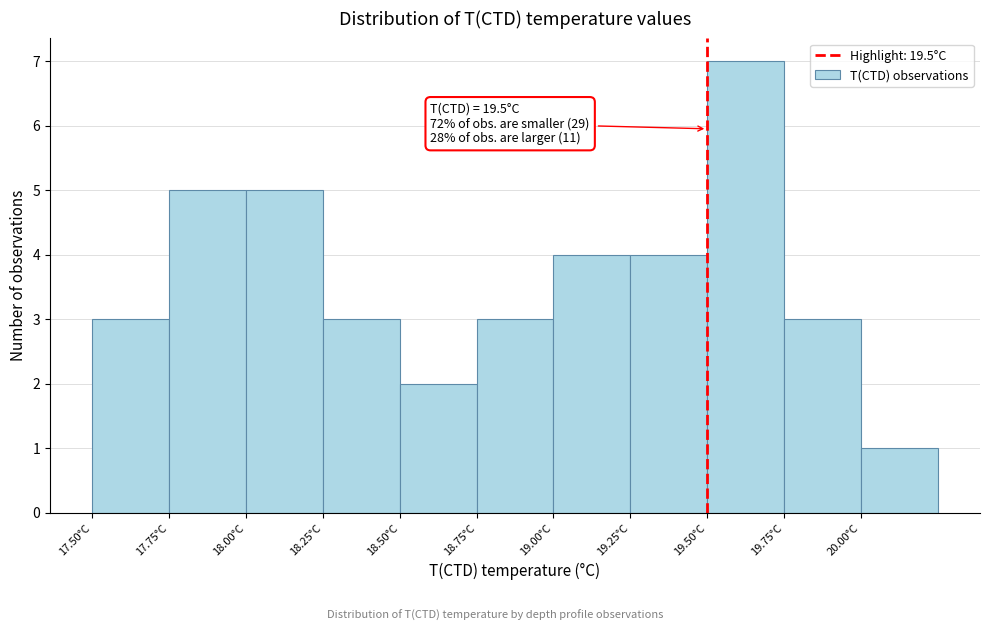

Over which range of the x-axis is the bar tallest?

19.50 to 19.75